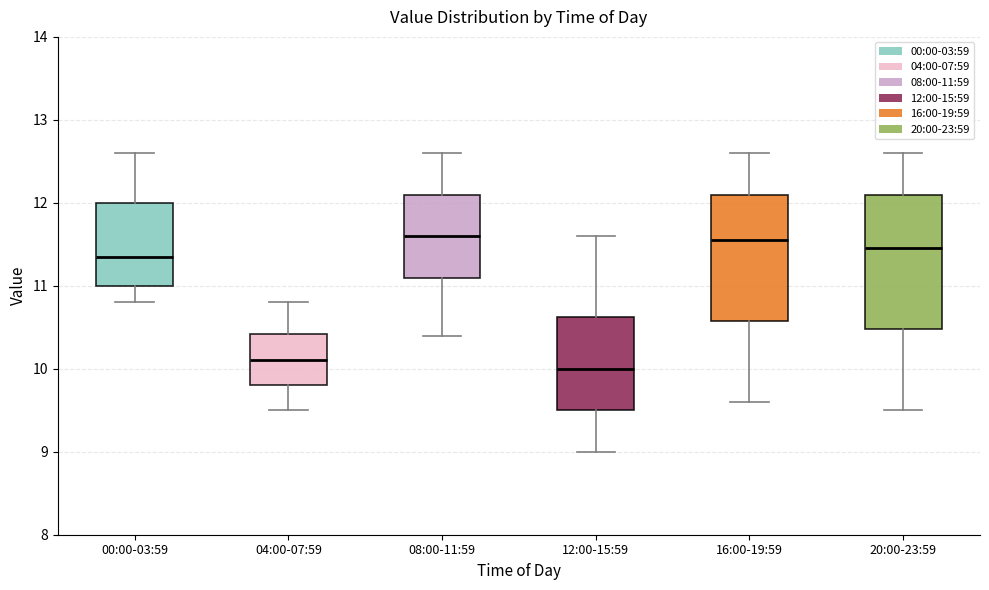

Reading left to right, transcribe this box plot: for each box, give where its median line is, the range the box spans, and where its two whiskers end, as read against the y-axis. The values are not printed on the chart, so give them approximately, as read against the axis.

00:00-03:59: median 11.4, box 11.0 to 12.0, whiskers 10.8 to 12.6
04:00-07:59: median 10.1, box 9.8 to 10.4, whiskers 9.5 to 10.8
08:00-11:59: median 11.6, box 11.1 to 12.1, whiskers 10.4 to 12.6
12:00-15:59: median 10.0, box 9.5 to 10.6, whiskers 9.0 to 11.6
16:00-19:59: median 11.6, box 10.6 to 12.1, whiskers 9.6 to 12.6
20:00-23:59: median 11.5, box 10.5 to 12.1, whiskers 9.5 to 12.6